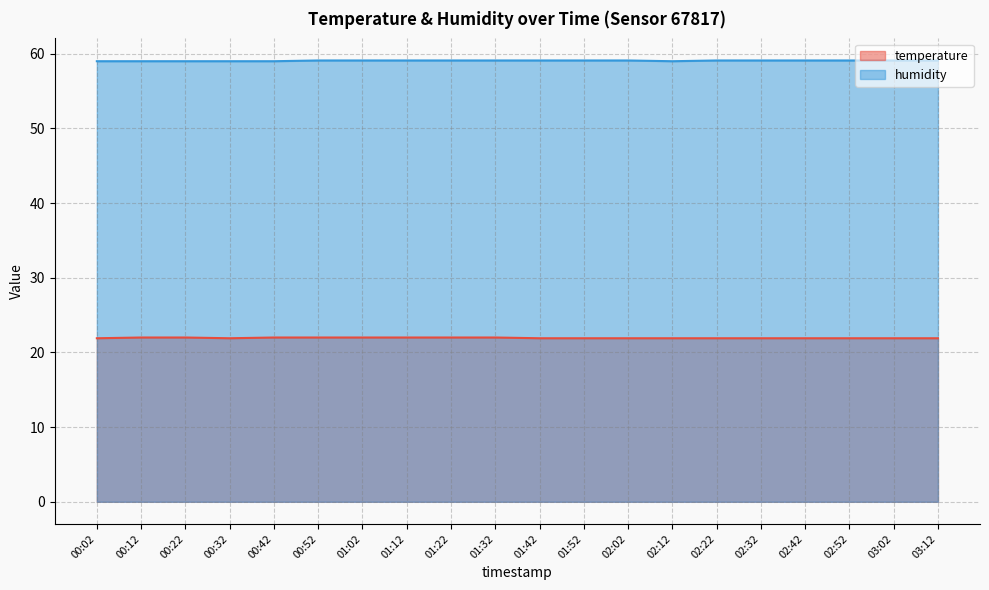

Is it true that humidity equals 30.6 at 02:12?

False